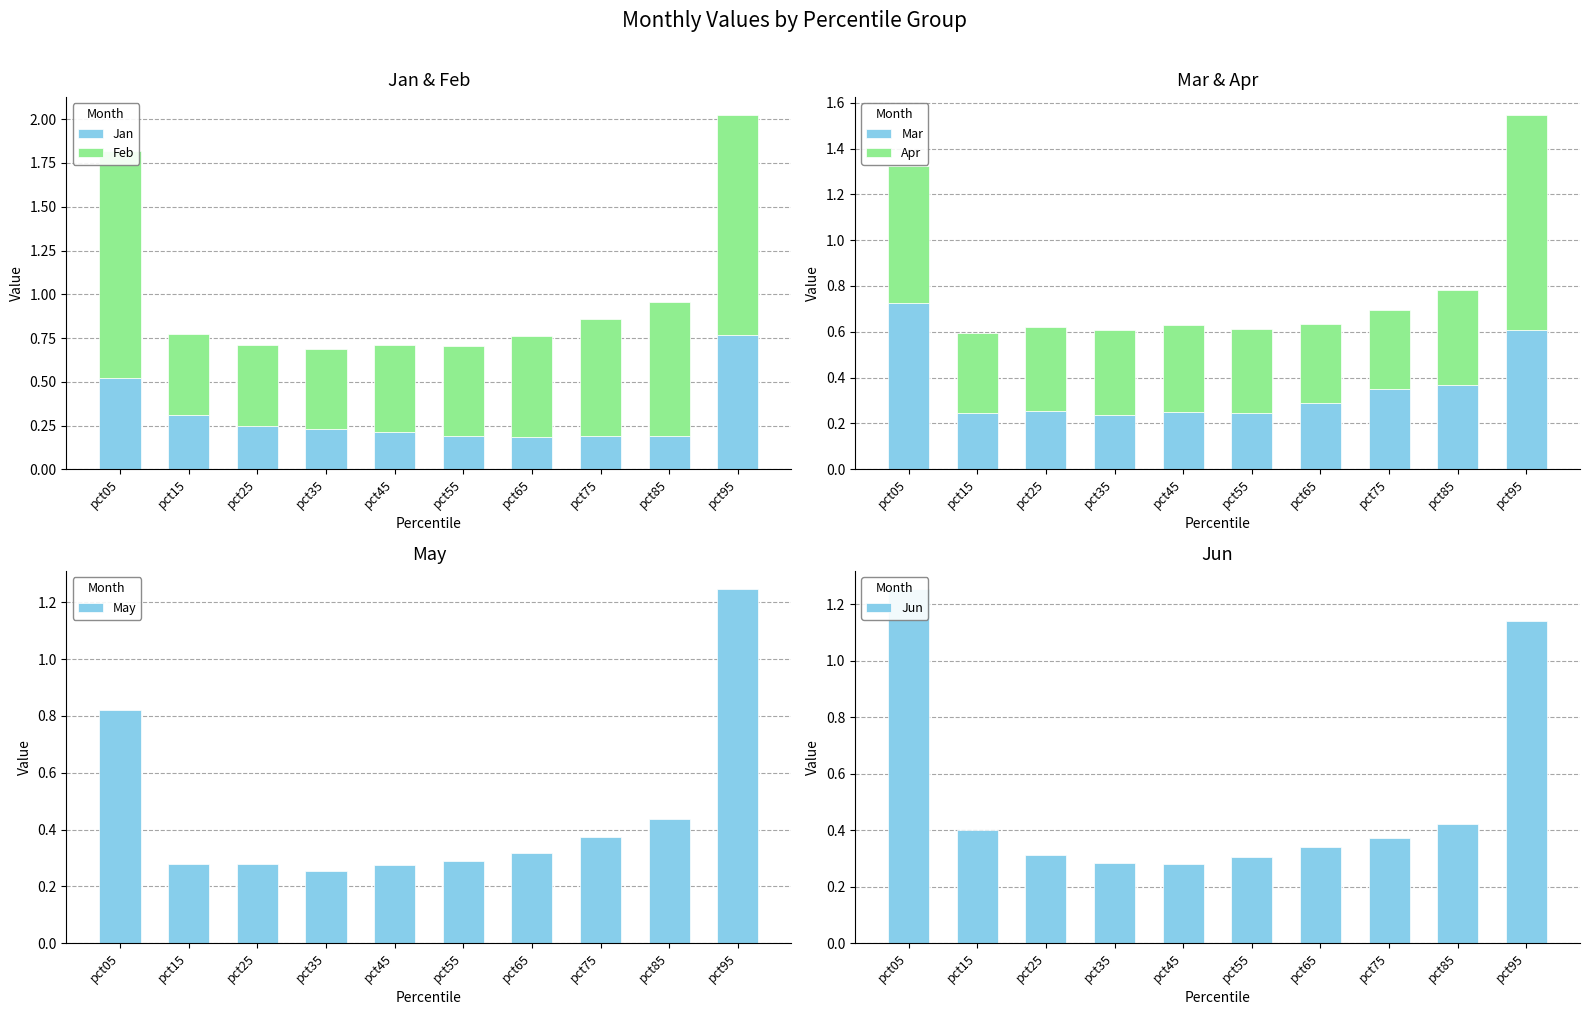

Between pct05 and pct15, which series saw the biggest shift?

Jun